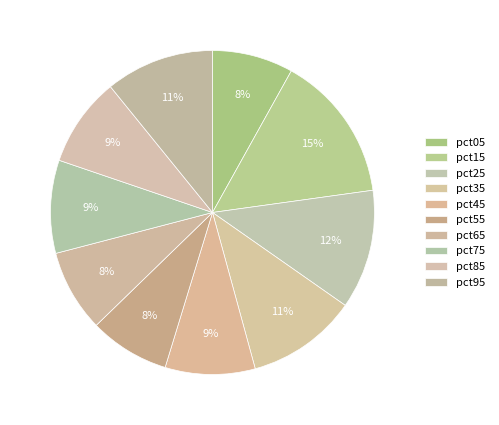

What is the largest slice in the pie chart?

pct15